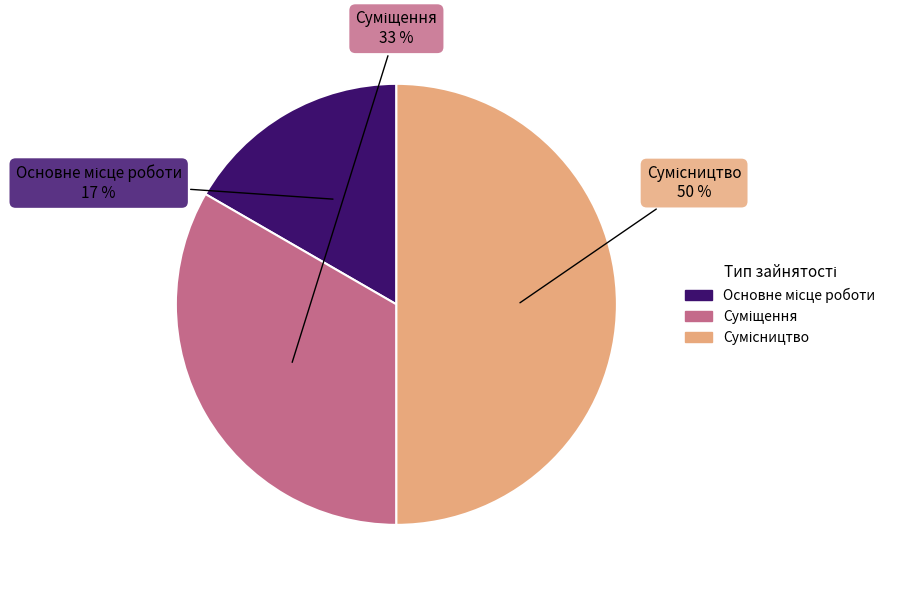

To the nearest percent, what is the average slice percentage?

33%